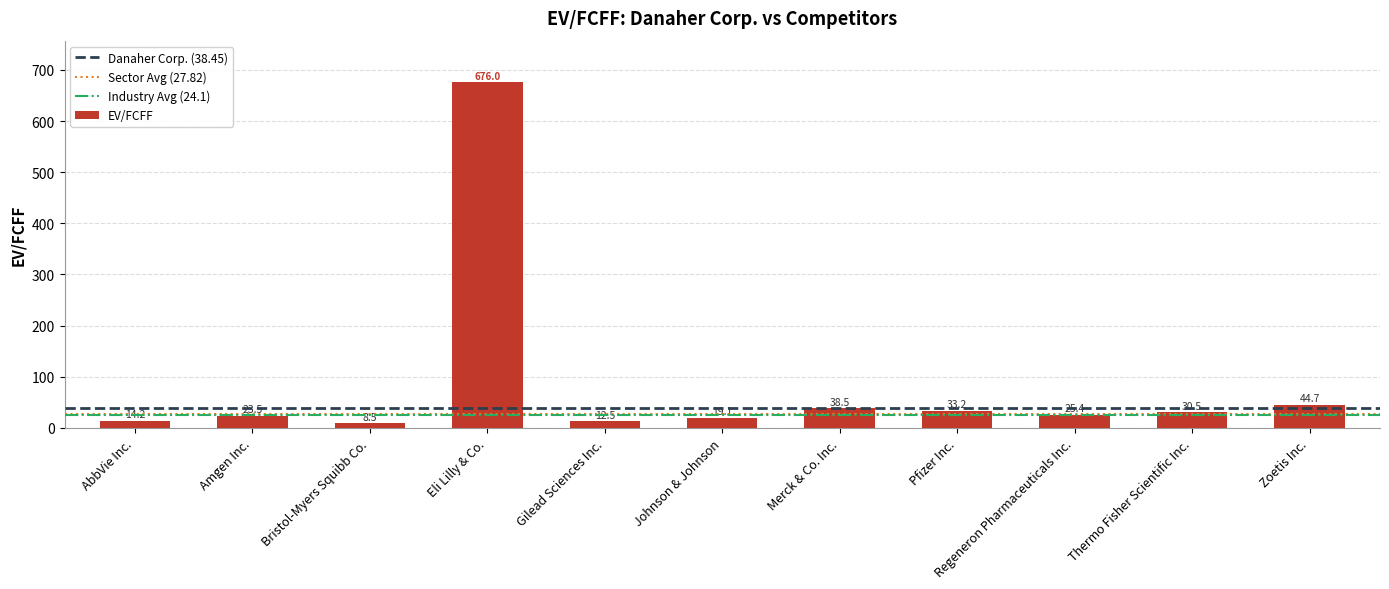

List the labels in order of value, largest first.

Eli Lilly & Co., Zoetis Inc., Merck & Co. Inc., Pfizer Inc., Thermo Fisher Scientific Inc., Regeneron Pharmaceuticals Inc., Amgen Inc., Johnson & Johnson, AbbVie Inc., Gilead Sciences Inc., Bristol-Myers Squibb Co.